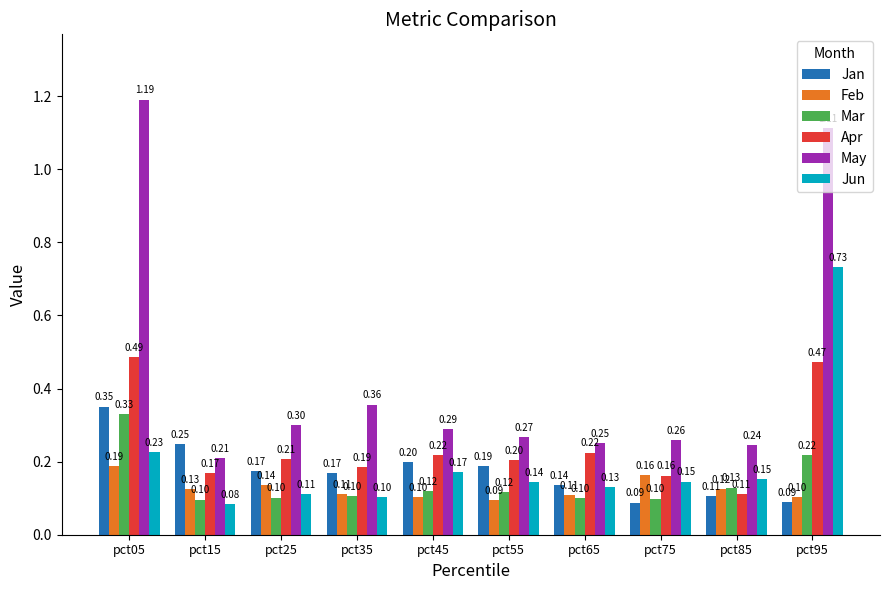

Does the chart contain any negative values?

No